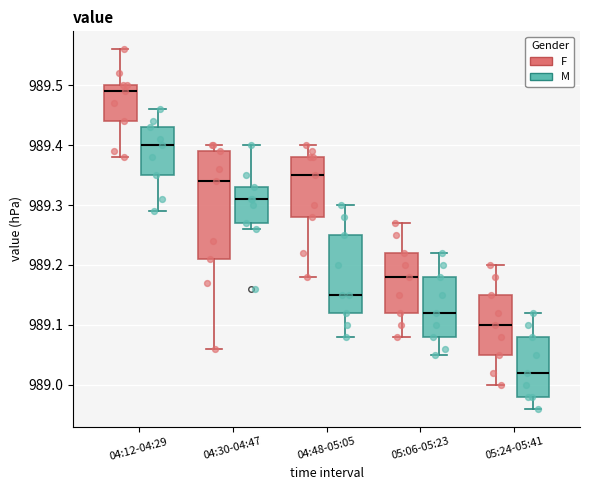

Reading left to right, read every box against the y-axis: the position of its median line, the range the box covers, and the ends of its whiskers. The values are not printed on the chart, so give them approximately, as read against the axis.

04:12-04:29 (F): median 989.49, box 989.44 to 989.50, whiskers 989.38 to 989.56
04:12-04:29 (M): median 989.40, box 989.35 to 989.43, whiskers 989.29 to 989.46
04:30-04:47 (F): median 989.34, box 989.21 to 989.39, whiskers 989.06 to 989.40
04:30-04:47 (M): median 989.31, box 989.27 to 989.33, whiskers 989.26 to 989.40
04:48-05:05 (F): median 989.35, box 989.28 to 989.38, whiskers 989.18 to 989.40
04:48-05:05 (M): median 989.15, box 989.12 to 989.25, whiskers 989.08 to 989.30
05:06-05:23 (F): median 989.18, box 989.12 to 989.22, whiskers 989.08 to 989.27
05:06-05:23 (M): median 989.12, box 989.08 to 989.18, whiskers 989.05 to 989.22
05:24-05:41 (F): median 989.10, box 989.05 to 989.15, whiskers 989.00 to 989.20
05:24-05:41 (M): median 989.02, box 988.98 to 989.08, whiskers 988.96 to 989.12